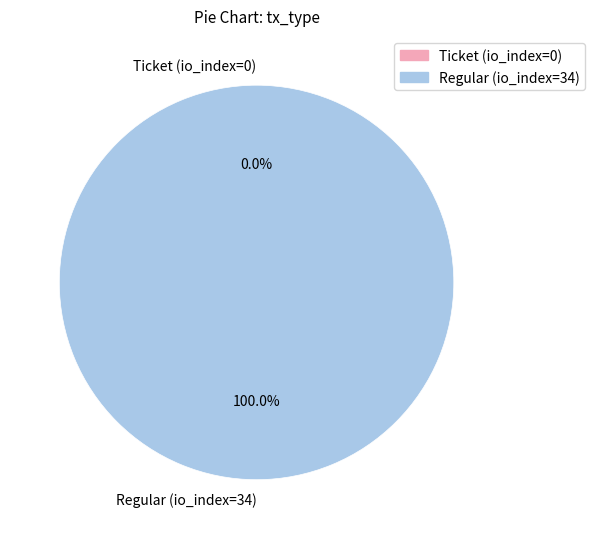

How many segments does this pie chart have?

2